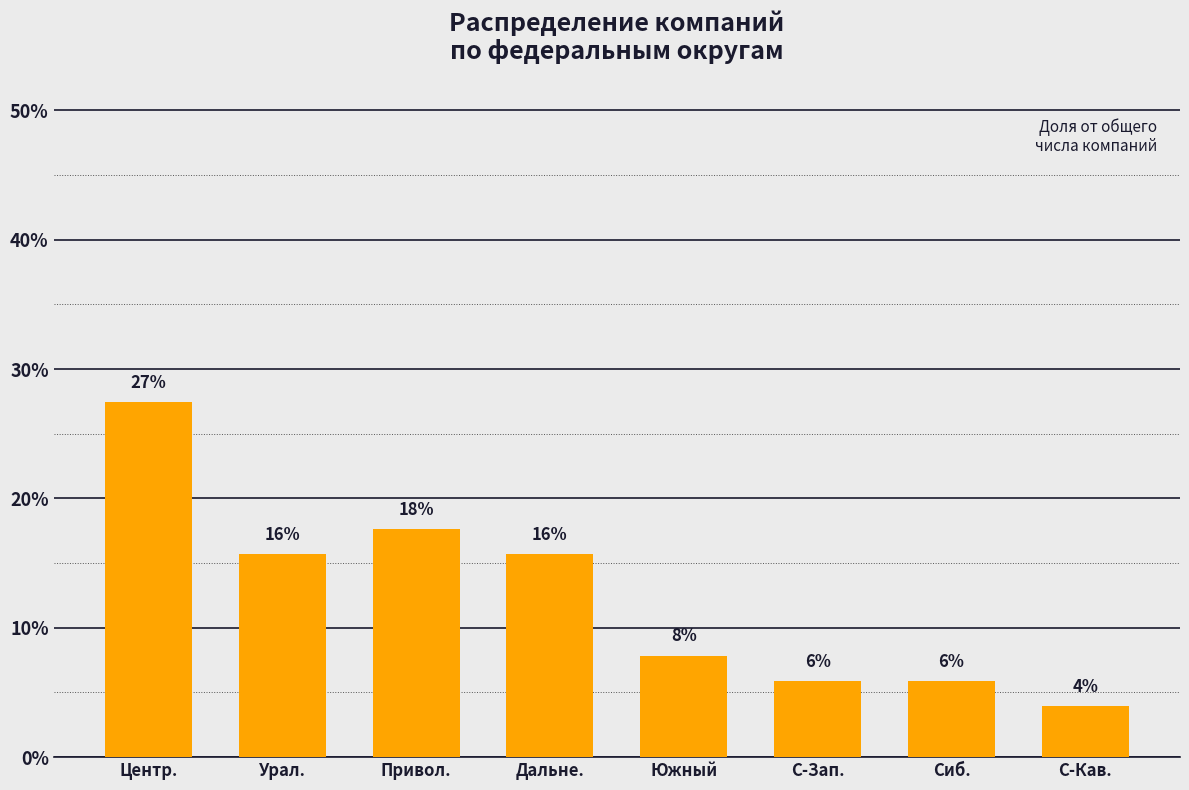

What is the label of the 6th bar from the left?

С-Зап.